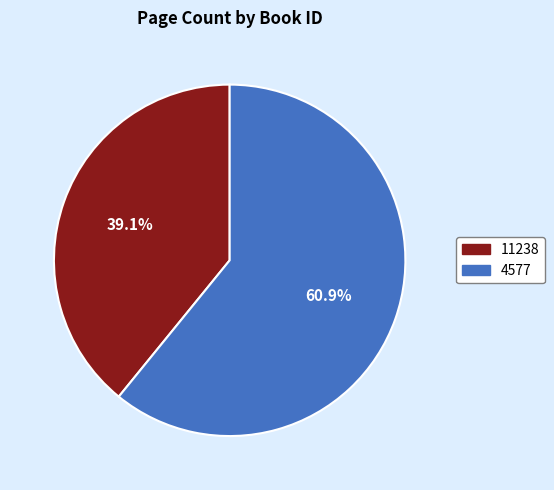

Which has a higher value, 4577 or 11238?

4577